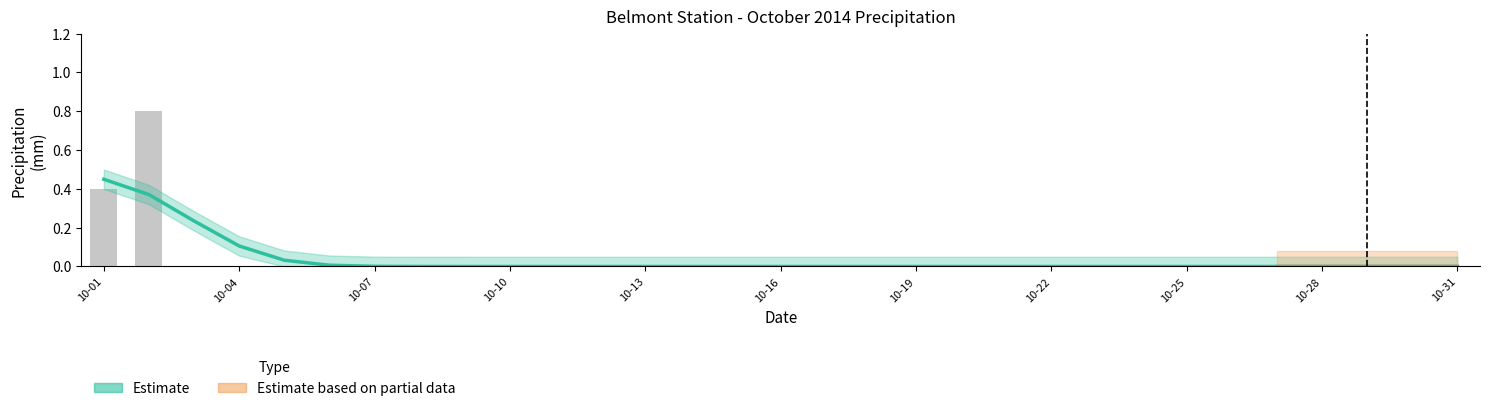

Count the number of values greater than 0.

2